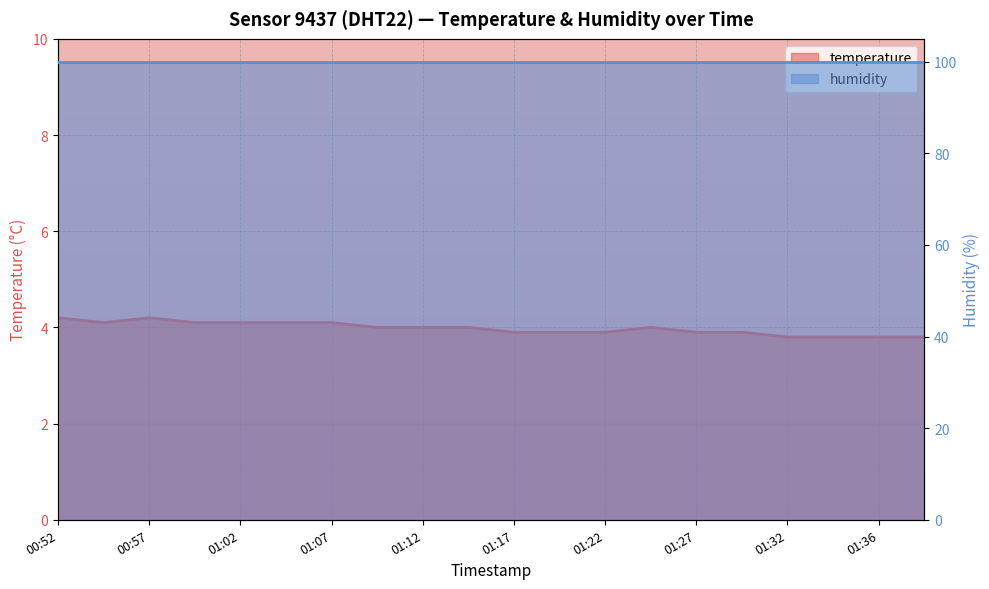

Between 00:55 and 01:24, which is larger?

00:55